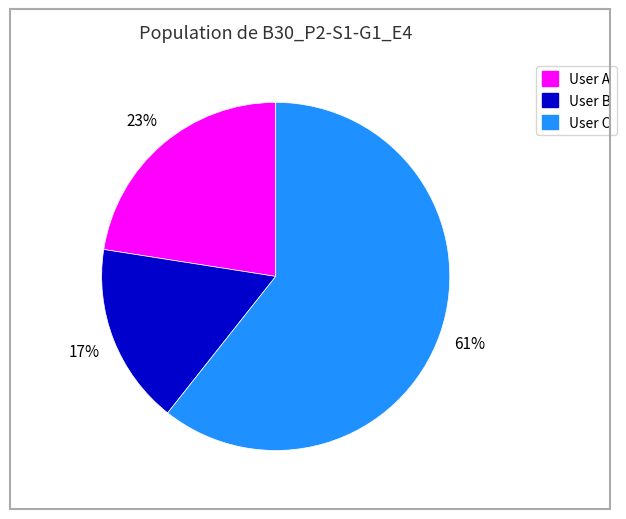

What is the ratio of the value at User B to the value at User C?

0.3